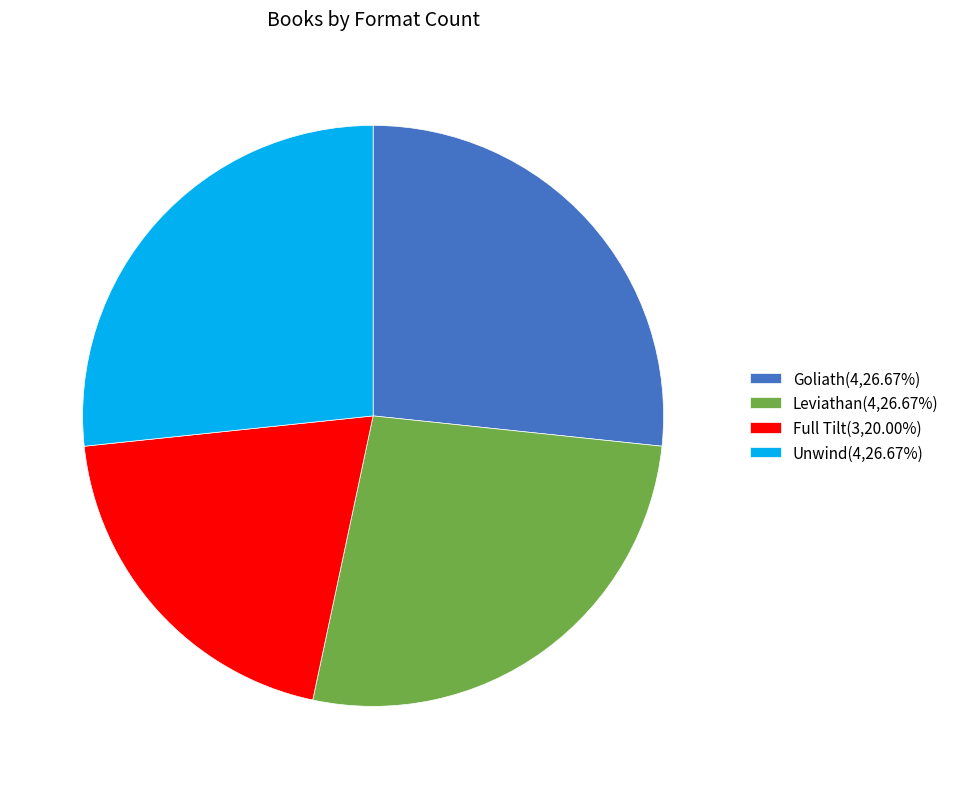

Is Full Tilt the majority of the pie?

No